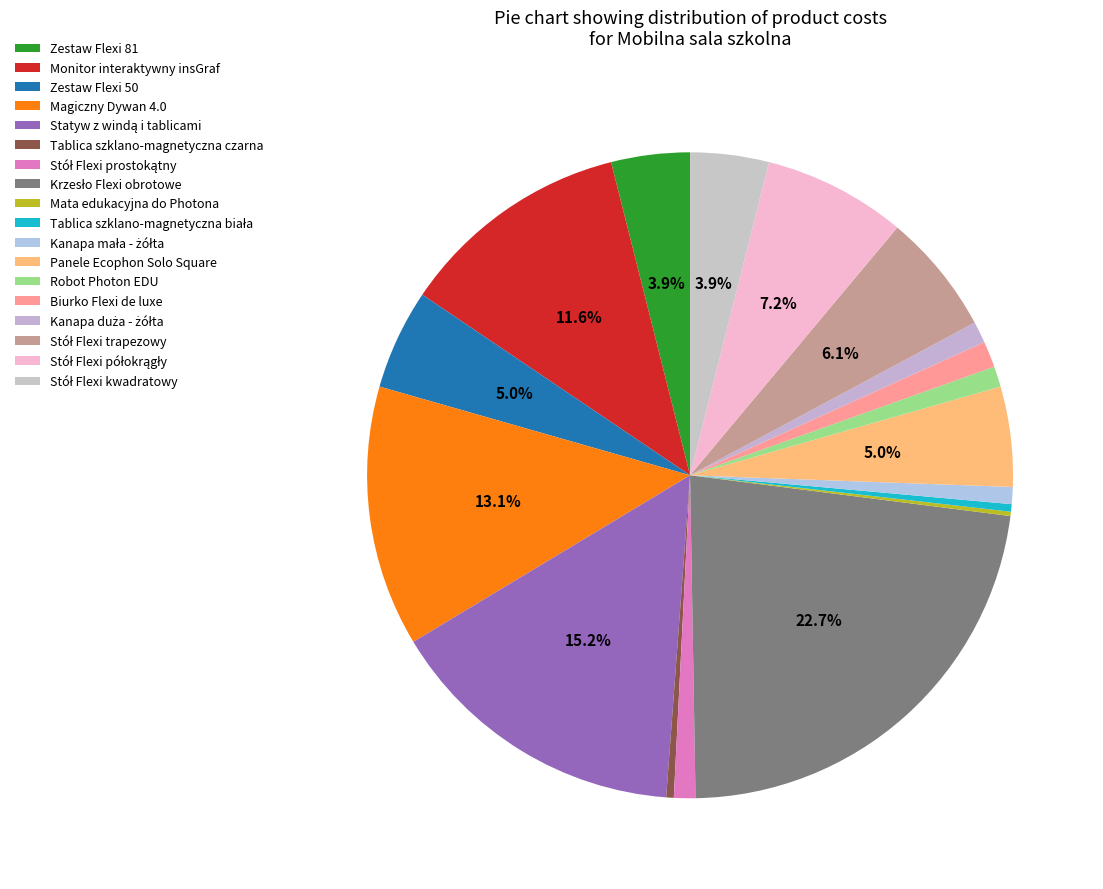

Which has a higher value, Kanapa duża - żółta or Tablica szklano-magnetyczna biała?

Kanapa duża - żółta